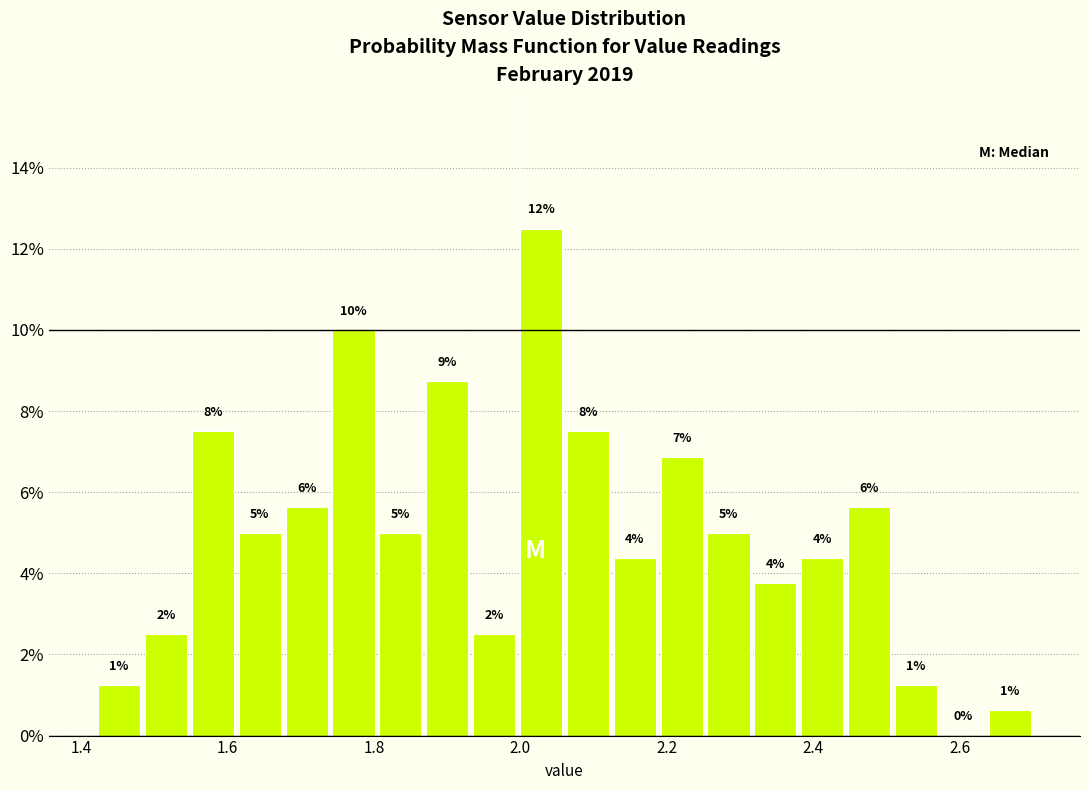

Read against the x-axis, roughly where is the centre of the tallest bar?

2.02